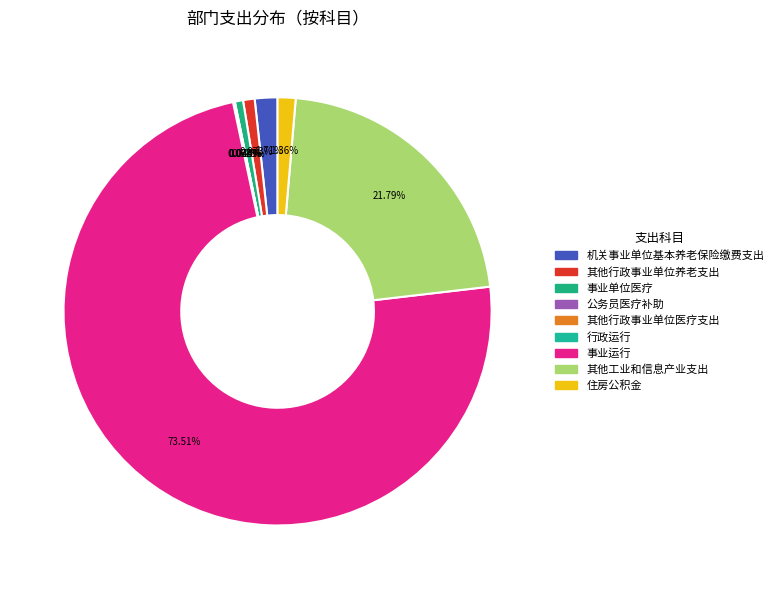

The 其他行政事业单位医疗支出 slice represents 0% of the pie. True or false?

True